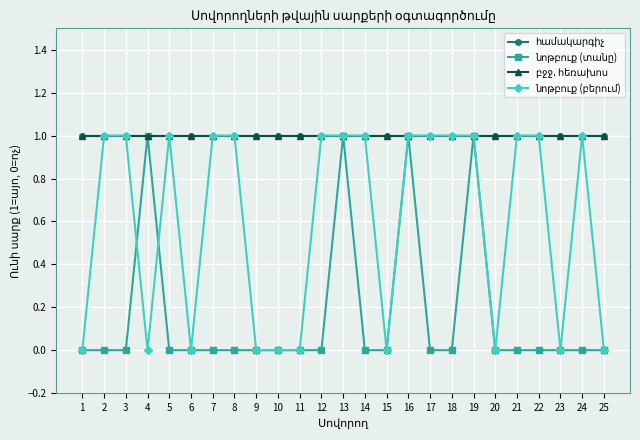

What is the spread (max minus min) of values at 4?

1